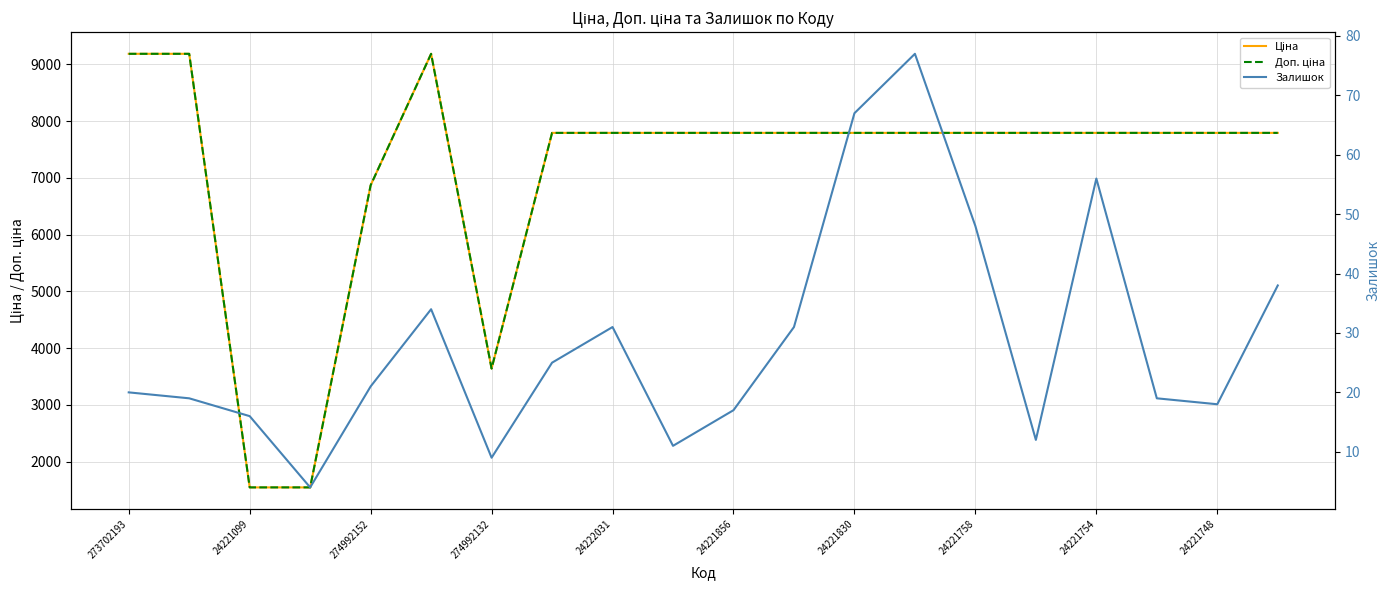

At how many categories does at least one series exceed 7889?

3